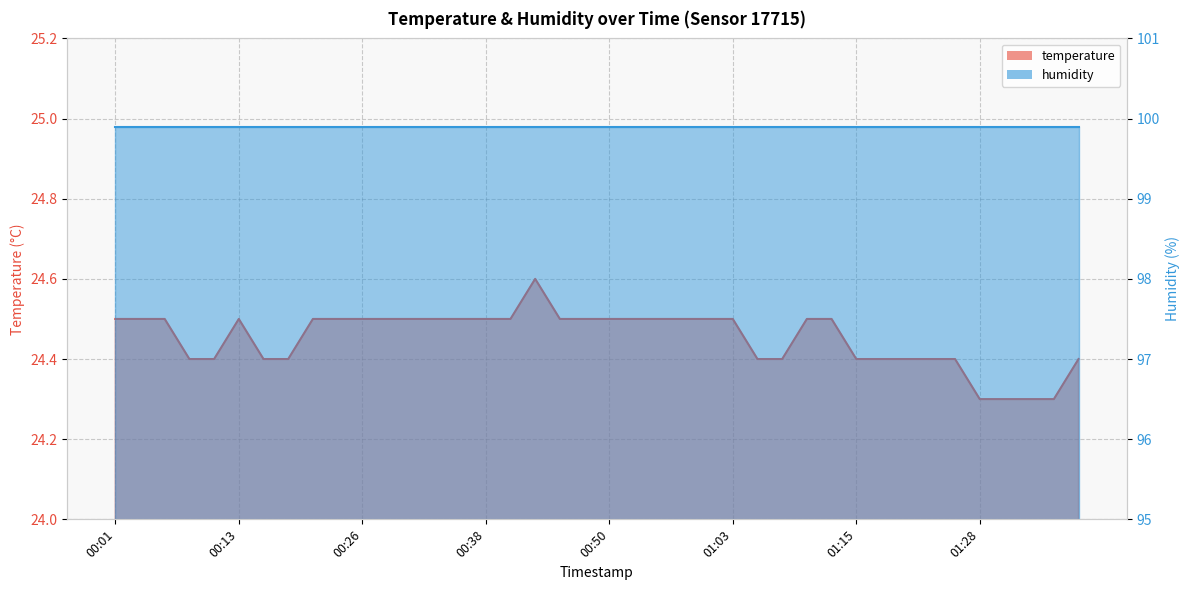

What is the change in value from 00:35 to 01:35?

-0.2